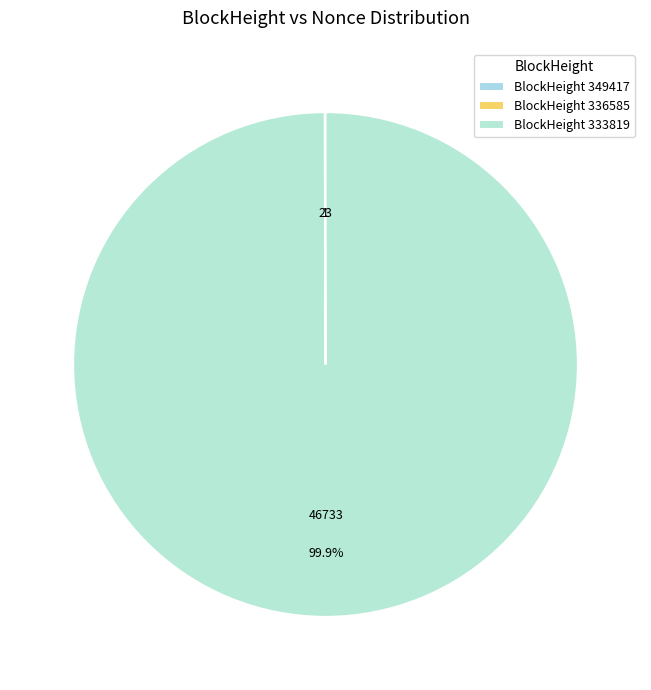

Is there a majority slice in this chart?

Yes